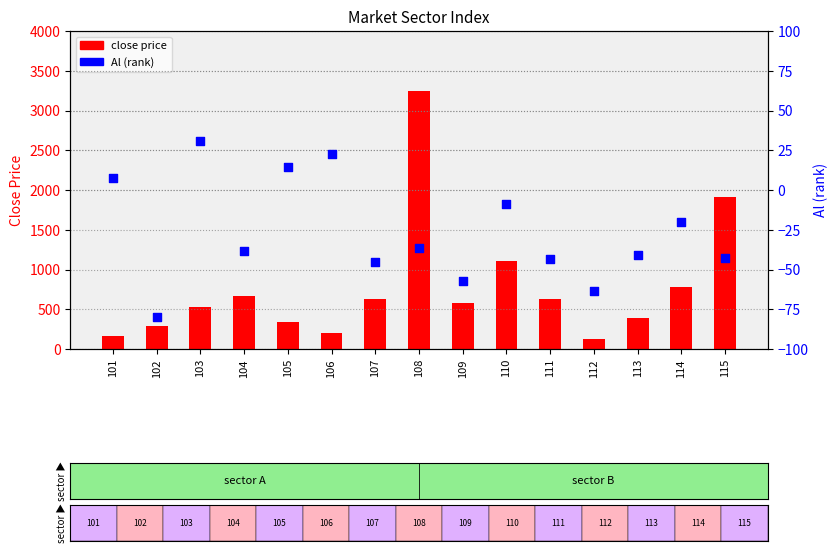

Which series has the largest Y range (max minus min)?

close price